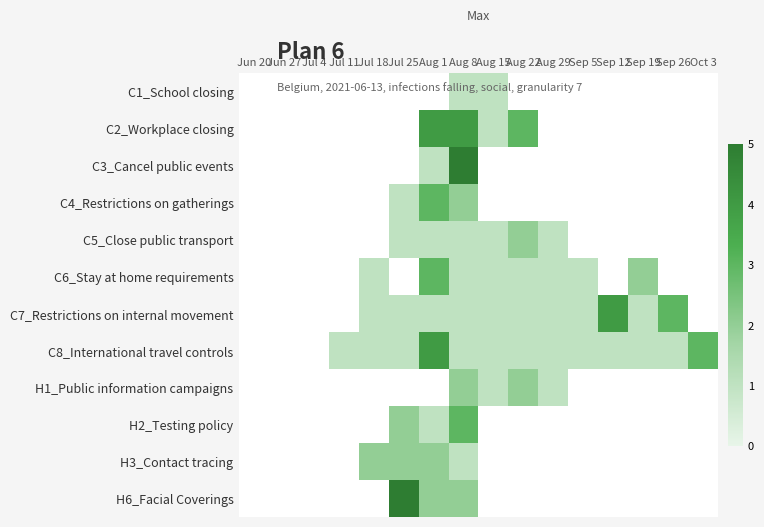

Rank the series at Aug 22 from lowest to highest value.

C6_Stay at home requirements, C7_Restrictions on internal movement, C8_International travel controls, C1_School closing, C2_Workplace closing, C3_Cancel public events, C4_Restrictions on gatherings, C5_Close public transport, H1_Public information campaigns, H2_Testing policy, H3_Contact tracing, H6_Facial Coverings